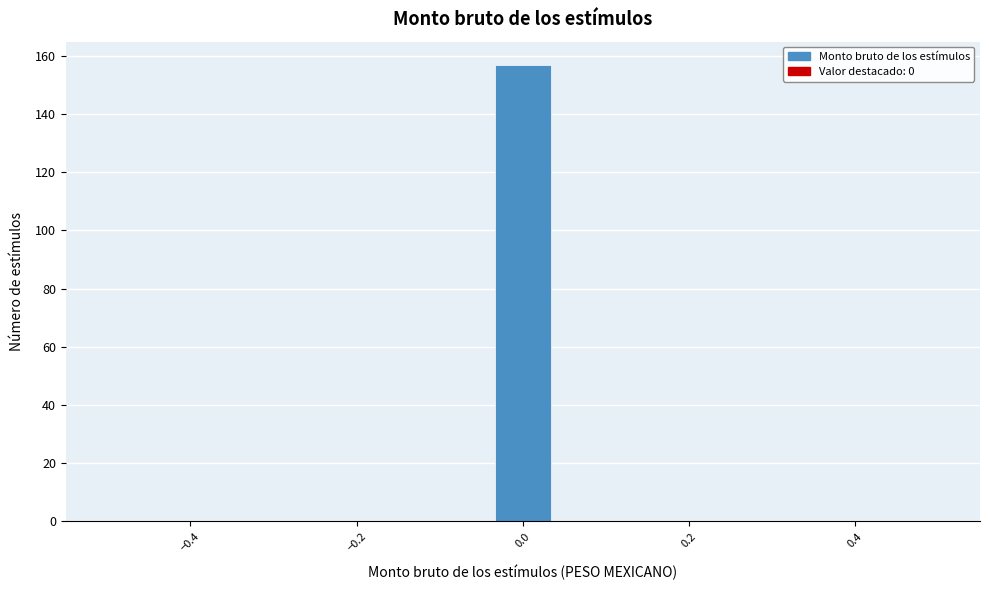

Read against the x-axis, roughly where is the centre of the tallest bar?

0.00